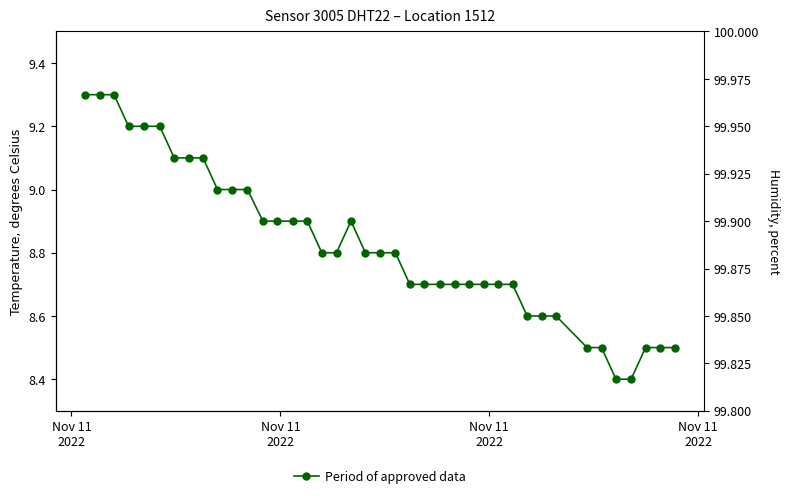

Reading left to right, list all the values displayed in this chart.

9.3	9.3	9.3	9.2	9.2	9.2	9.1	9.1	9.1	9.0	9.0	9.0	8.9	8.9	8.9	8.9	8.8	8.8	8.9	8.8	8.8	8.8	8.7	8.7	8.7	8.7	8.7	8.7	8.7	8.7	8.6	8.6	8.6	8.5	8.5	8.4	8.4	8.5	8.5	8.5